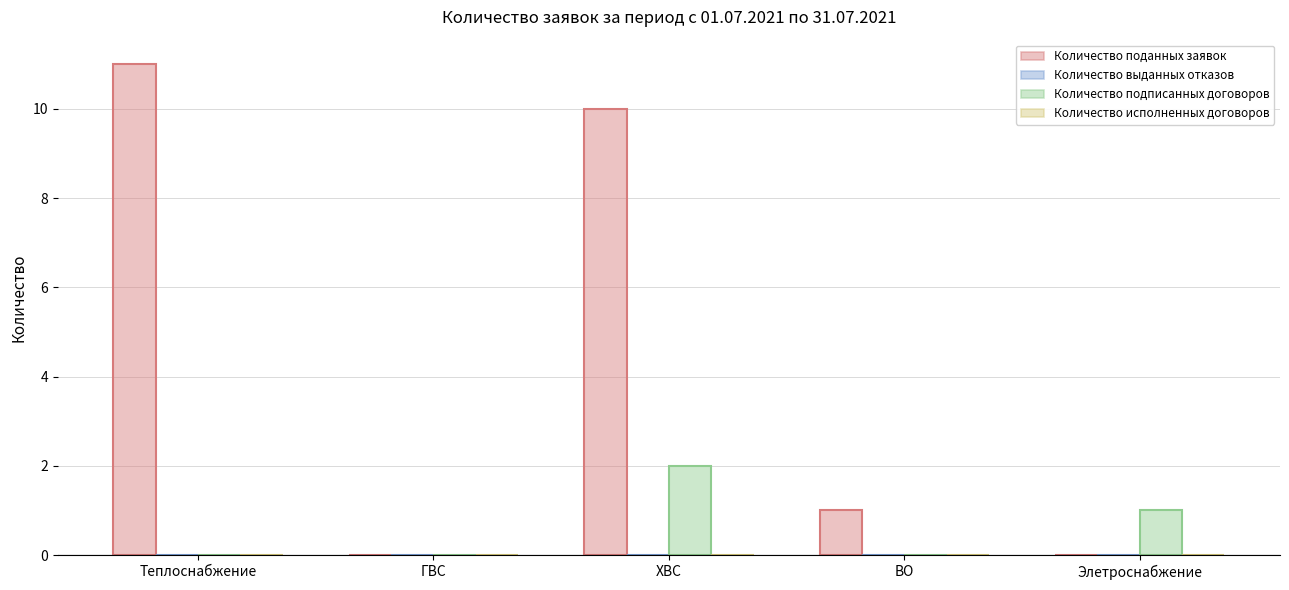

What position from the left is ХВС?

3